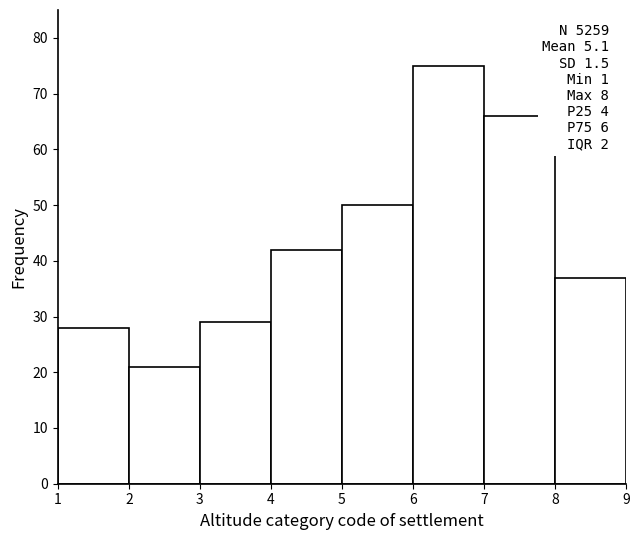

Over which range of the x-axis is the bar tallest?

6 to 7